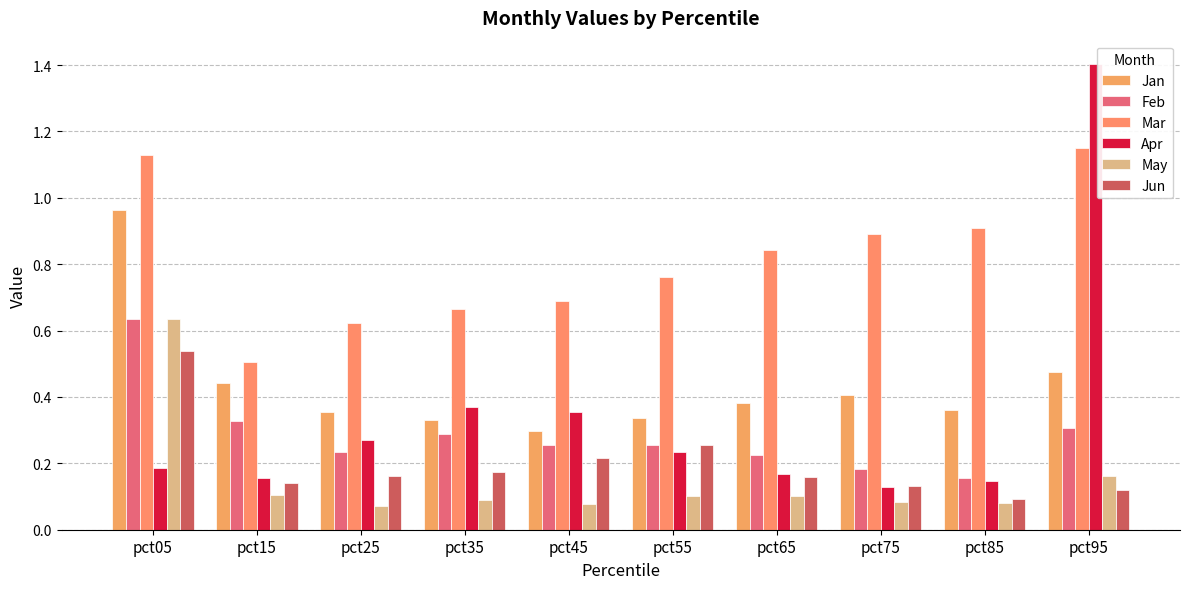

The value of Apr at pct35 is 0.4. True or false?

True